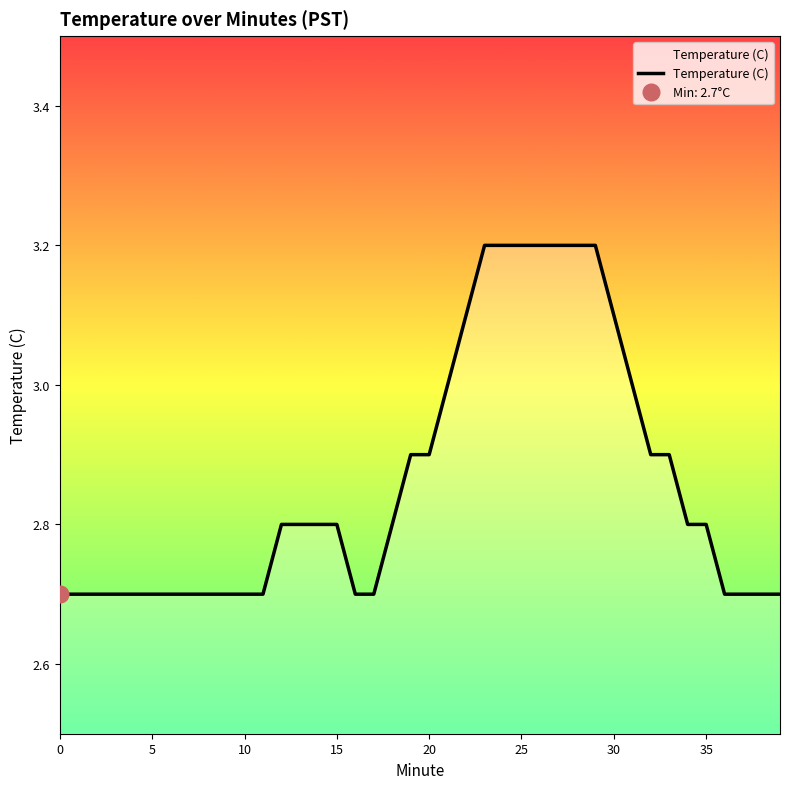

What is the maximum value for Temperature (C)?

3.2